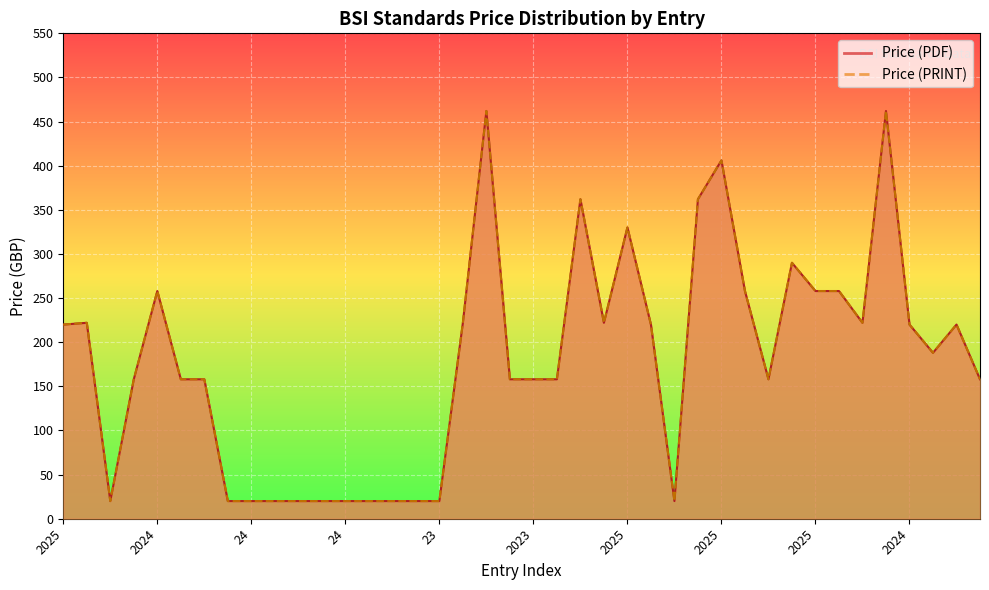

What is the label of the 37th point from the left?

2024